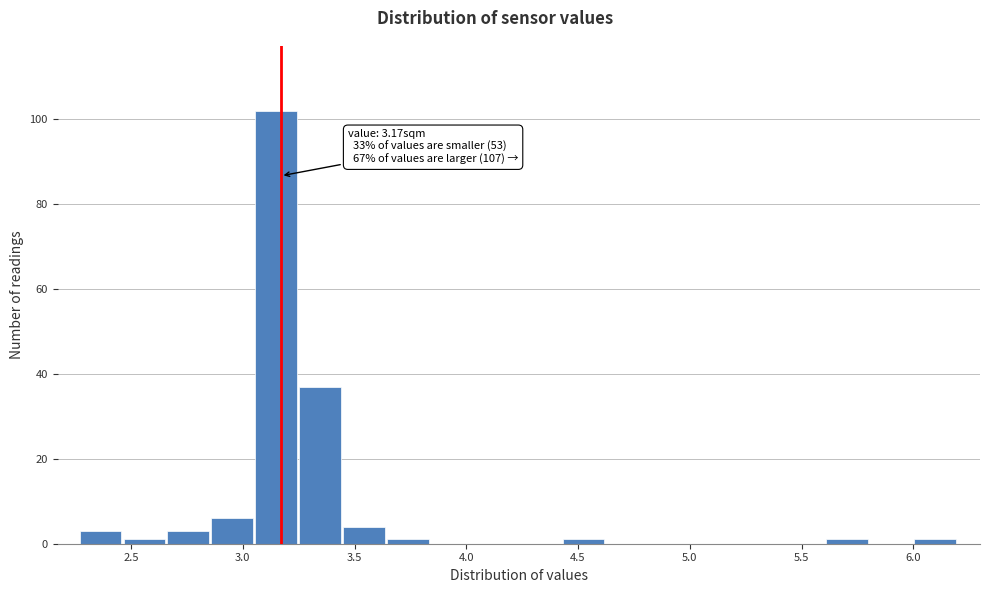

Around what value on the x-axis is the tallest bar? Give the approximate position of its centre, as read against the axis.

3.15